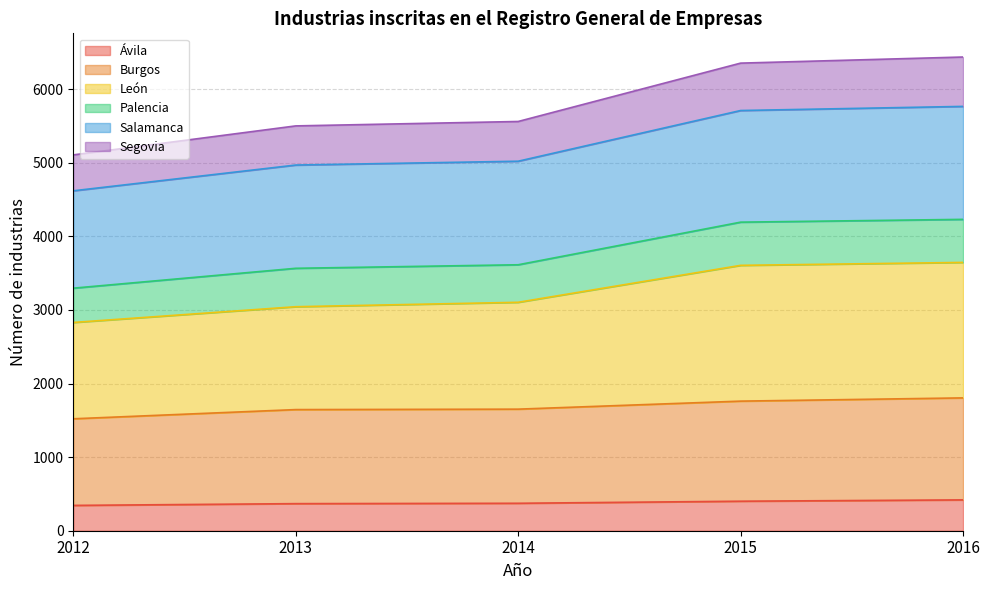

What is the total value across all series at 2014?

5561